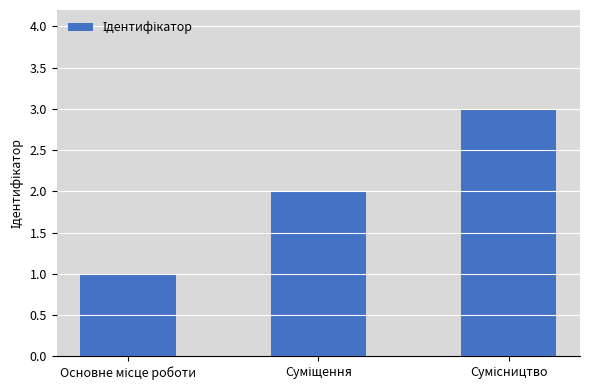

What is the greatest value displayed?

3